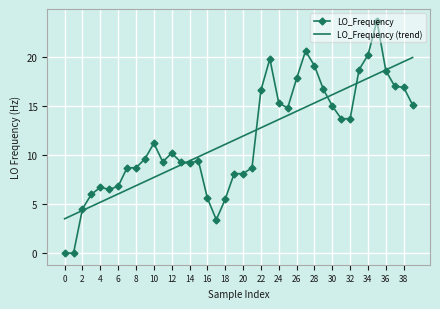

What is the highest value of the LO_Frequency (trend) series?

19.9